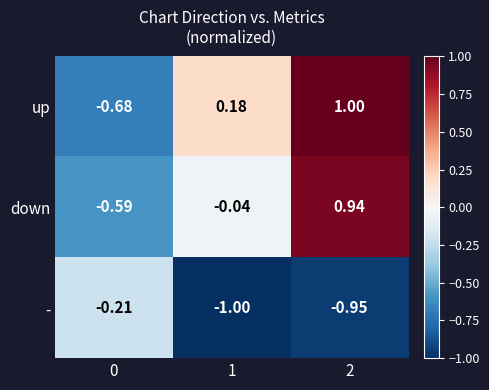

Is the value of - at 0 greater than the value of down at 2?

No